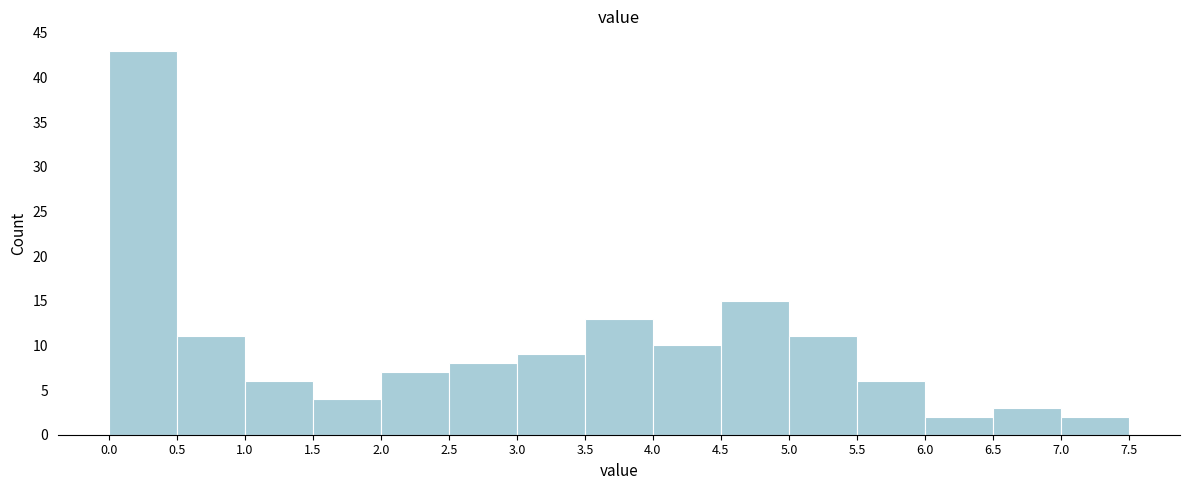

Reading left to right, transcribe this chart: for each bar, give the range it covers on the x-axis and its height. The values are not printed on the chart, so give them approximately, as read against the axis.

0.0 to 0.5: 43
0.5 to 1.0: 11
1.0 to 1.5: 6
1.5 to 2.0: 4
2.0 to 2.5: 7
2.5 to 3.0: 8
3.0 to 3.5: 9
3.5 to 4.0: 13
4.0 to 4.5: 10
4.5 to 5.0: 15
5.0 to 5.5: 11
5.5 to 6.0: 6
6.0 to 6.5: 2
6.5 to 7.0: 3
7.0 to 7.5: 2